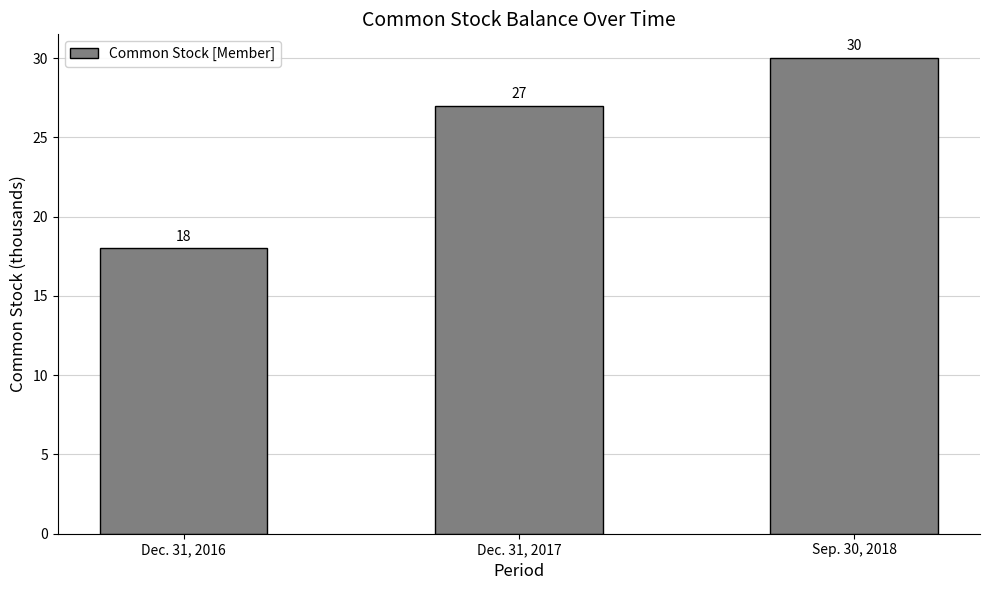

List the labels in order of value, largest first.

Sep. 30, 2018, Dec. 31, 2017, Dec. 31, 2016